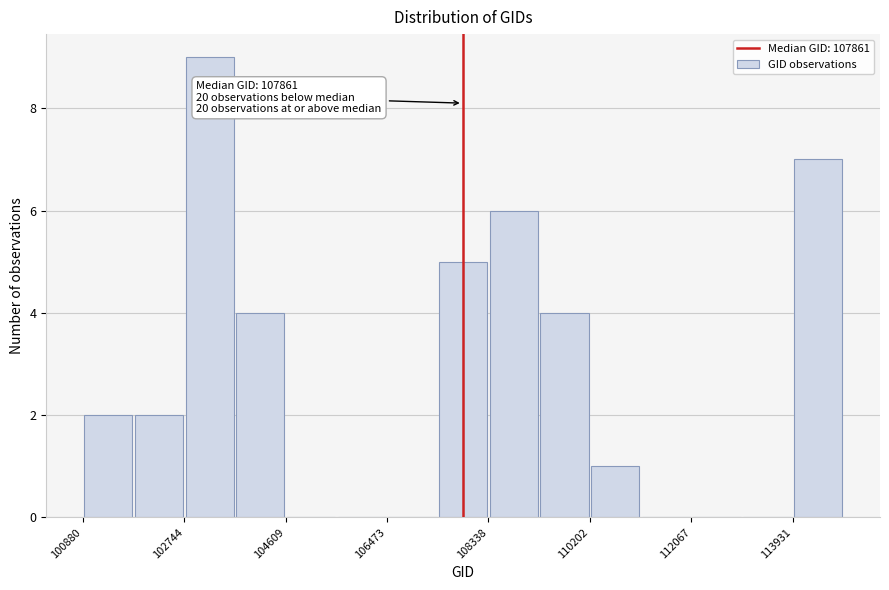

Over which range of the x-axis is the bar tallest?

102800 to 103600